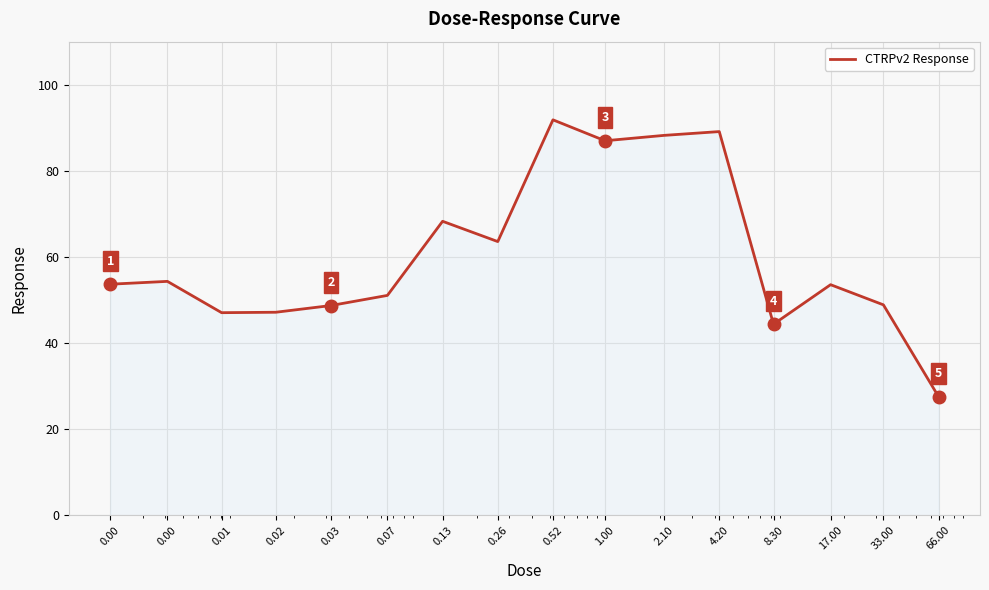

What is the minimum value shown in the chart?

27.6